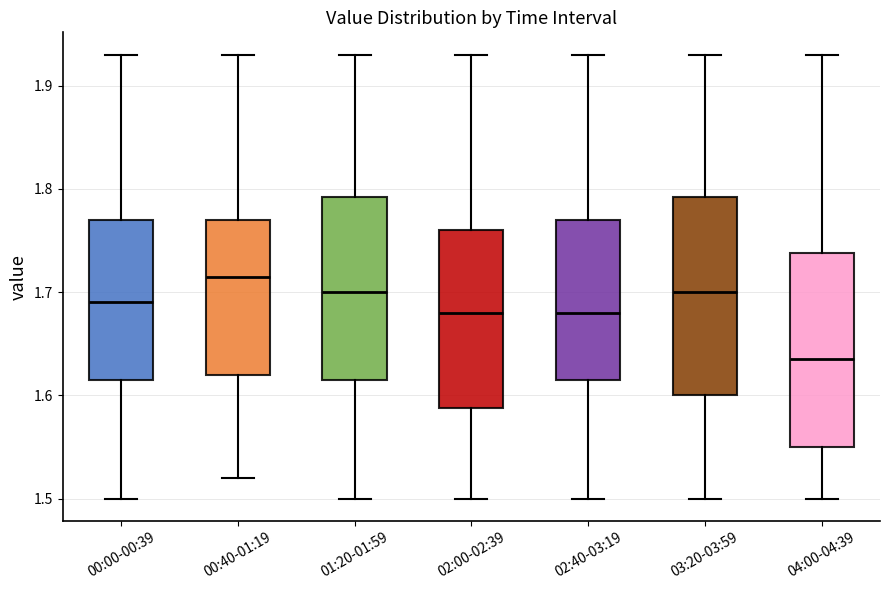

Reading left to right, transcribe this box plot: for each box, give where its median line is, the range the box spans, and where its two whiskers end, as read against the y-axis. The values are not printed on the chart, so give them approximately, as read against the axis.

00:00-00:39: median 1.69, box 1.62 to 1.77, whiskers 1.50 to 1.93
00:40-01:19: median 1.72, box 1.62 to 1.77, whiskers 1.52 to 1.93
01:20-01:59: median 1.70, box 1.62 to 1.79, whiskers 1.50 to 1.93
02:00-02:39: median 1.68, box 1.59 to 1.76, whiskers 1.50 to 1.93
02:40-03:19: median 1.68, box 1.62 to 1.77, whiskers 1.50 to 1.93
03:20-03:59: median 1.70, box 1.60 to 1.79, whiskers 1.50 to 1.93
04:00-04:39: median 1.64, box 1.55 to 1.74, whiskers 1.50 to 1.93